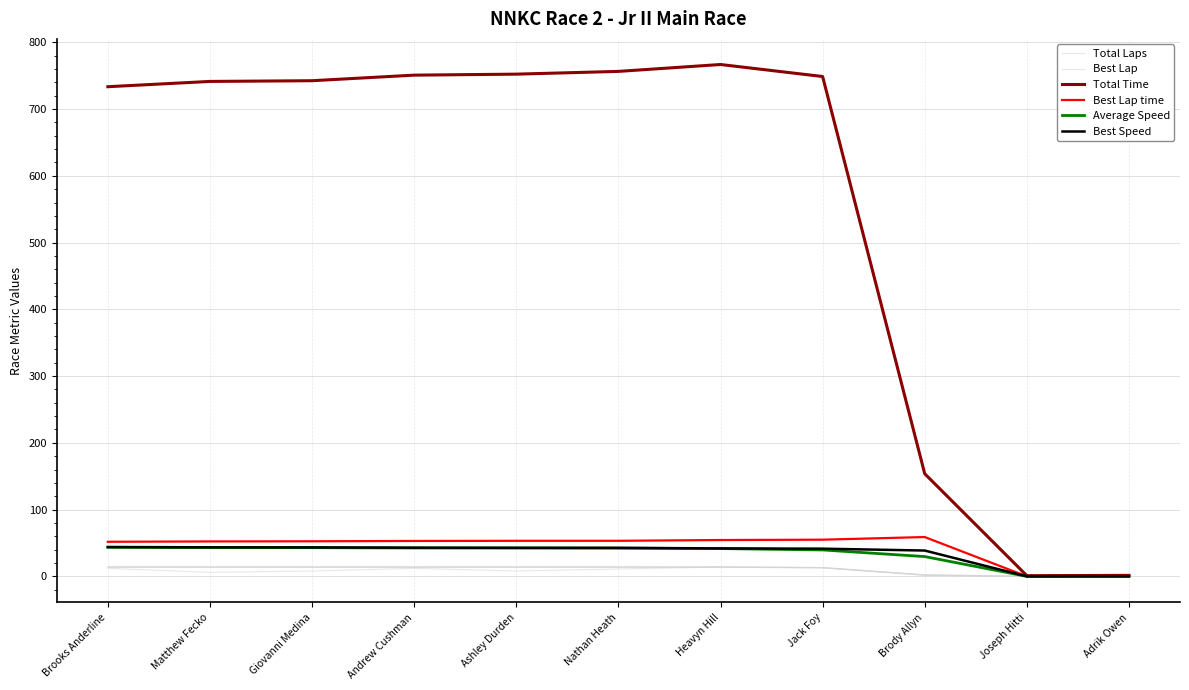

How many values in the Best Lap series are below 8?

4